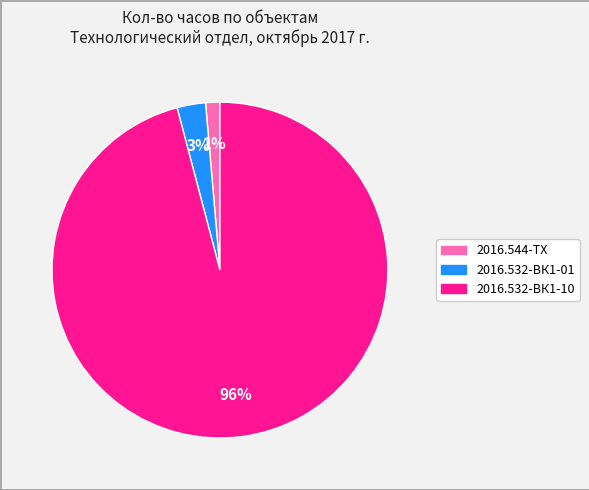

Does any single category account for the majority?

Yes